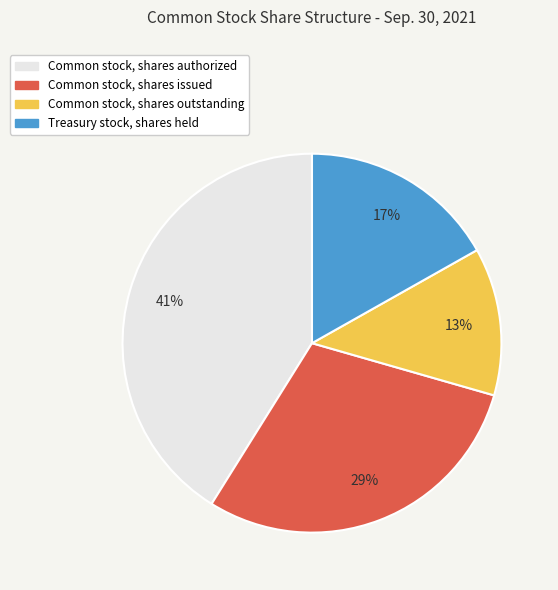

Which category has the biggest portion of the pie?

Common stock, shares authorized